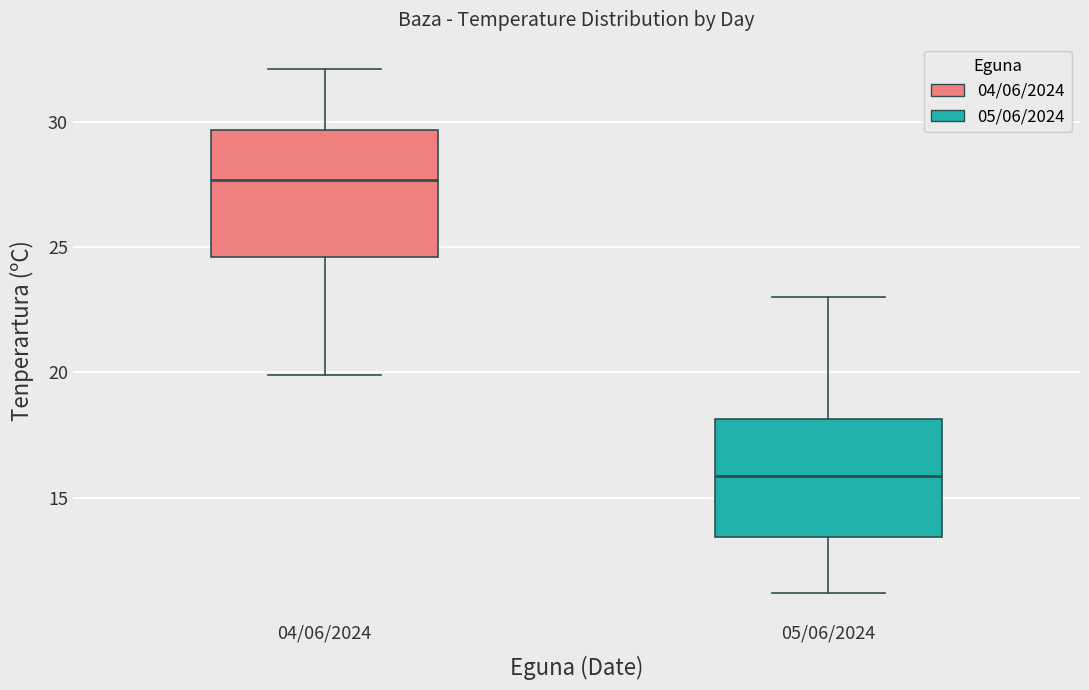

Reading left to right, read every box against the y-axis: the position of its median line, the range the box covers, and the ends of its whiskers. The values are not printed on the chart, so give them approximately, as read against the axis.

04/06/2024: median 27.5, box 24.5 to 29.5, whiskers 20.0 to 32.0
05/06/2024: median 16.0, box 13.5 to 18.0, whiskers 11.0 to 23.0